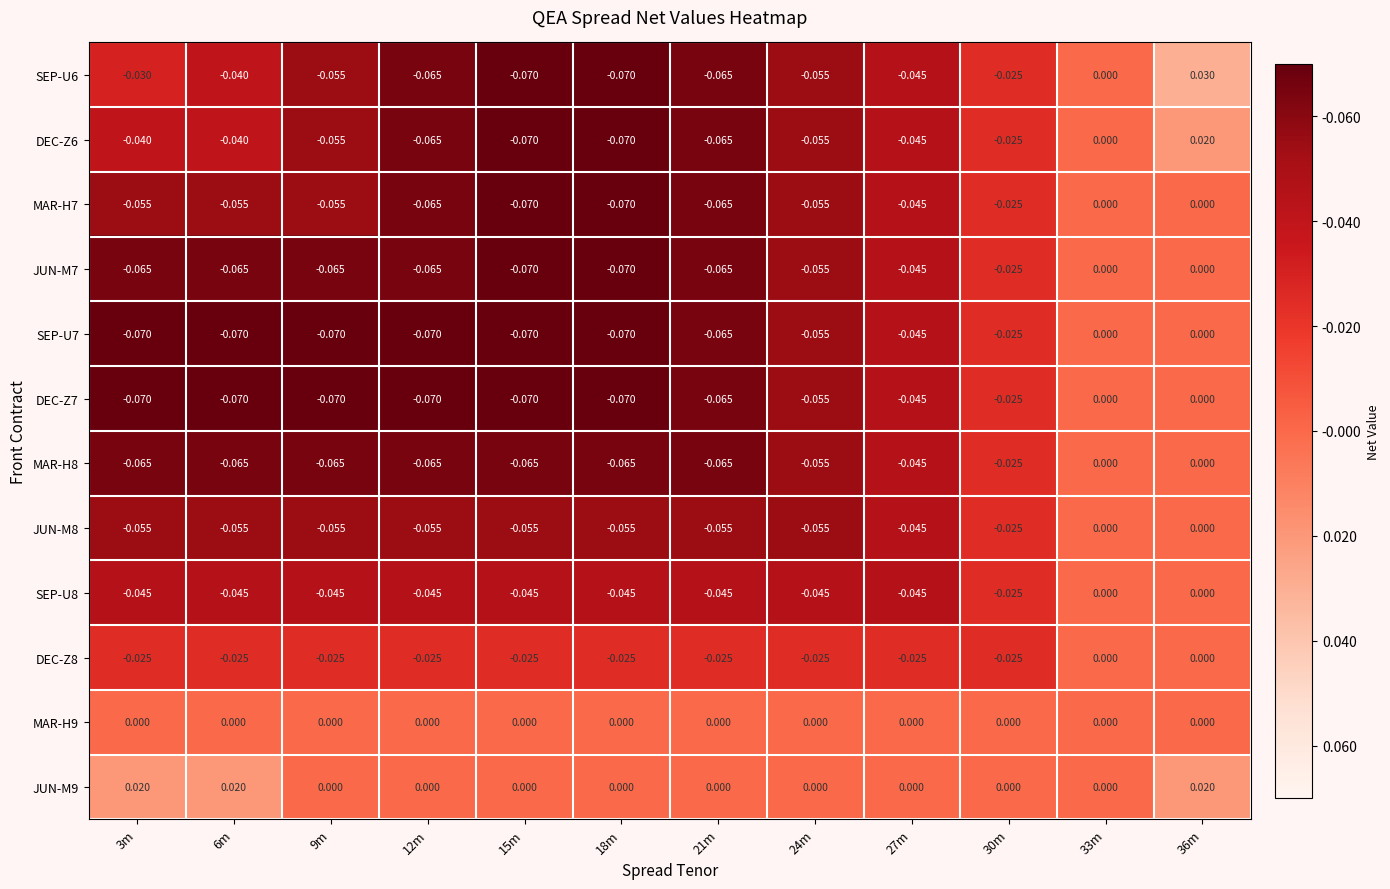

How many values in the JUN-M7 series are below 0?

10